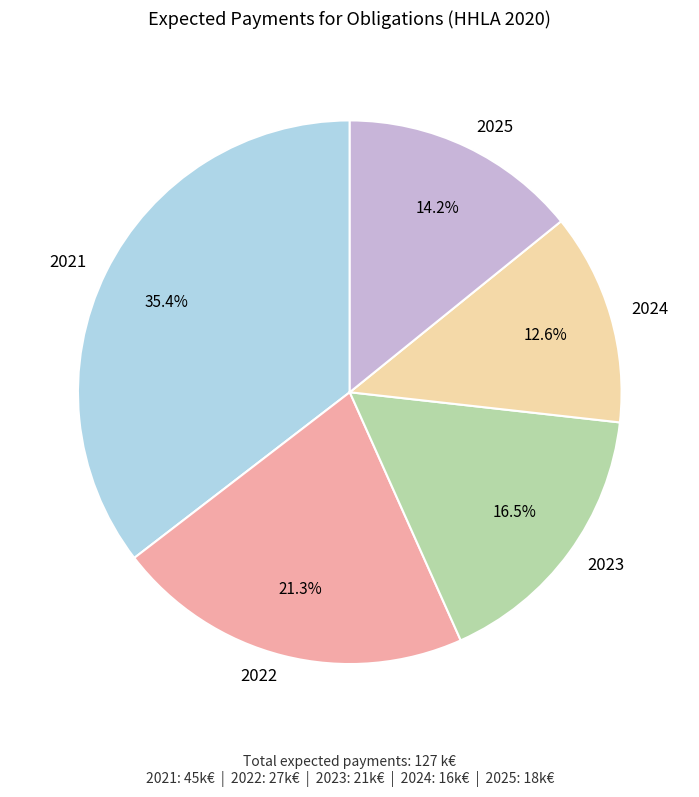

What portion of the pie excludes 2023?

83.5%